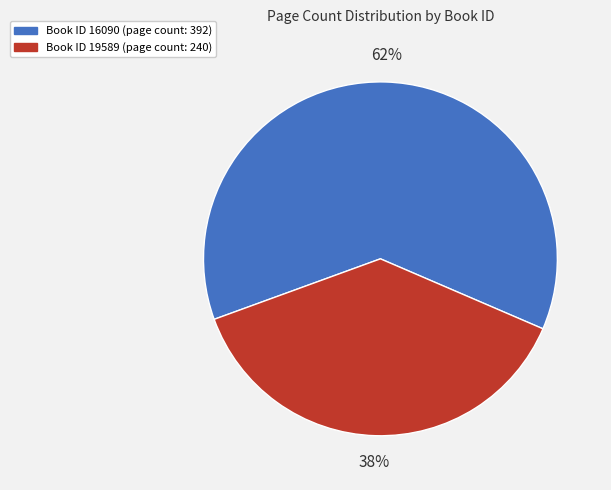

Rank the categories by value from highest to lowest.

Book ID 16090 (page count: 392), Book ID 19589 (page count: 240)